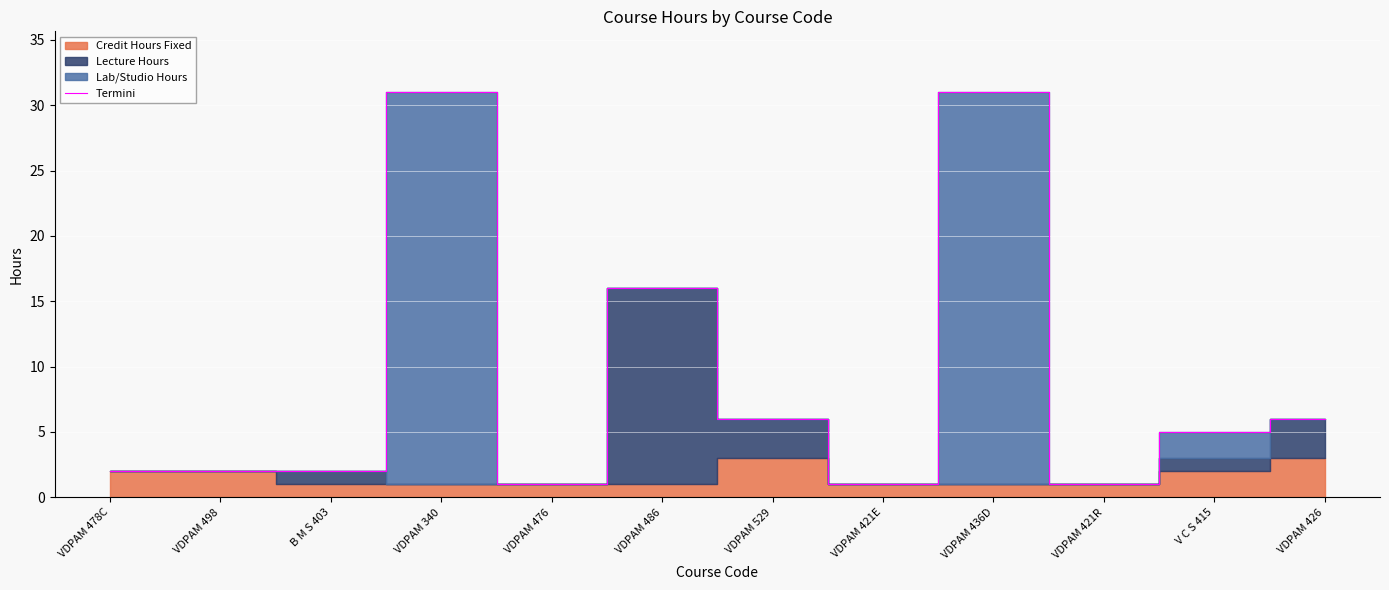

Reading left to right, what are all the values shown in this chart?

VDPAM 478C=2	VDPAM 498=2	B M S 403=2	VDPAM 340=31	VDPAM 476=1	VDPAM 486=16	VDPAM 529=6	VDPAM 421E=1	VDPAM 436D=31	VDPAM 421R=1	V C S 415=5	VDPAM 426=6